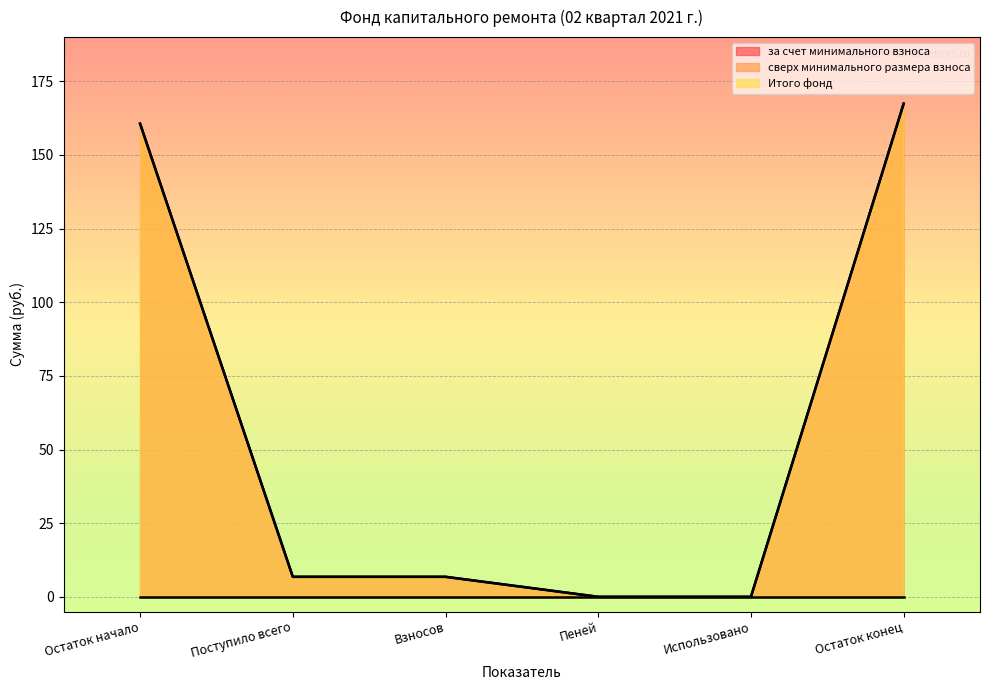

Which series has the widest spread of values?

за счет минимального взноса